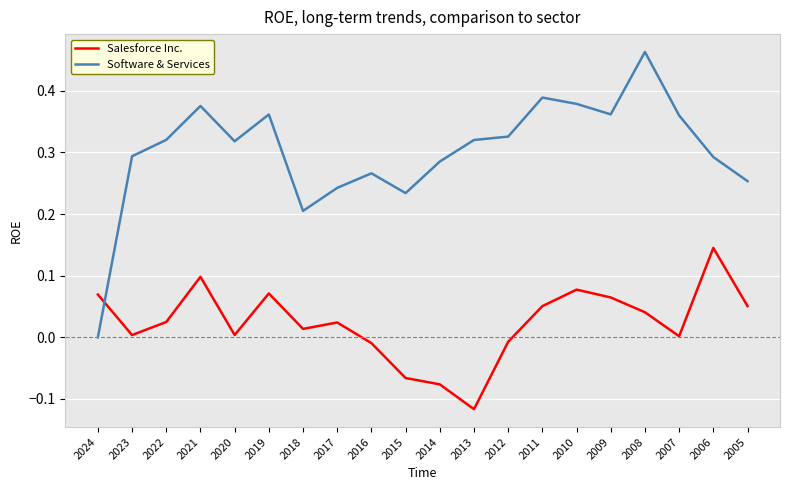

Is it true that Software & Services equals 0.1 at 2010?

False